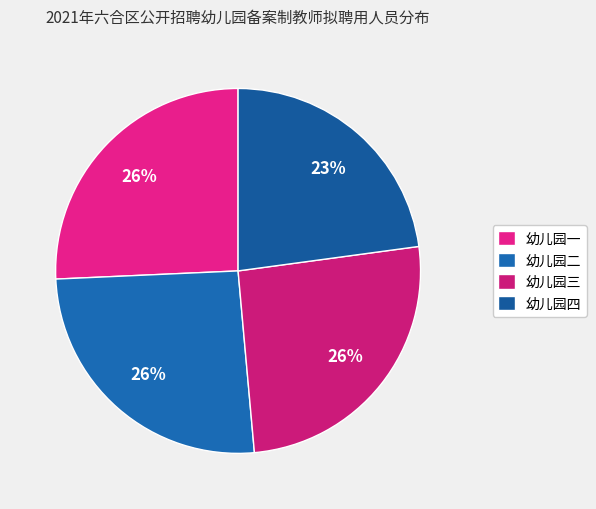

Does 幼儿园三 represent more than half of the total?

No